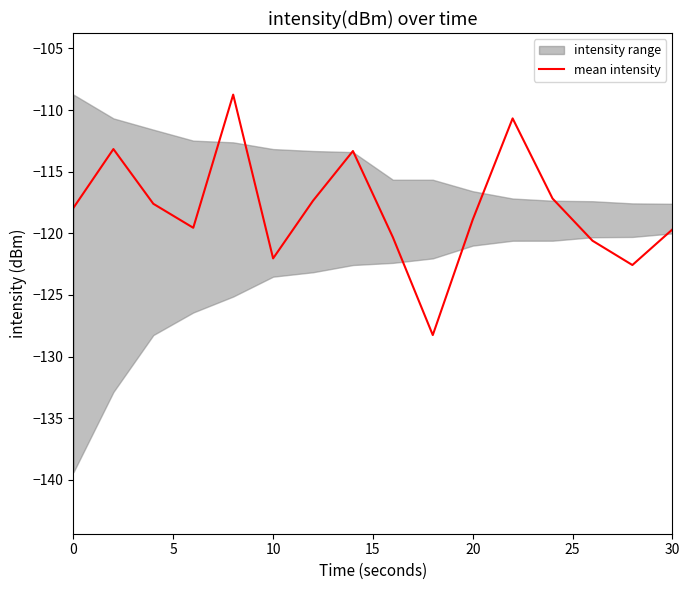

The value of mean intensity at 30 is -80.3. True or false?

False